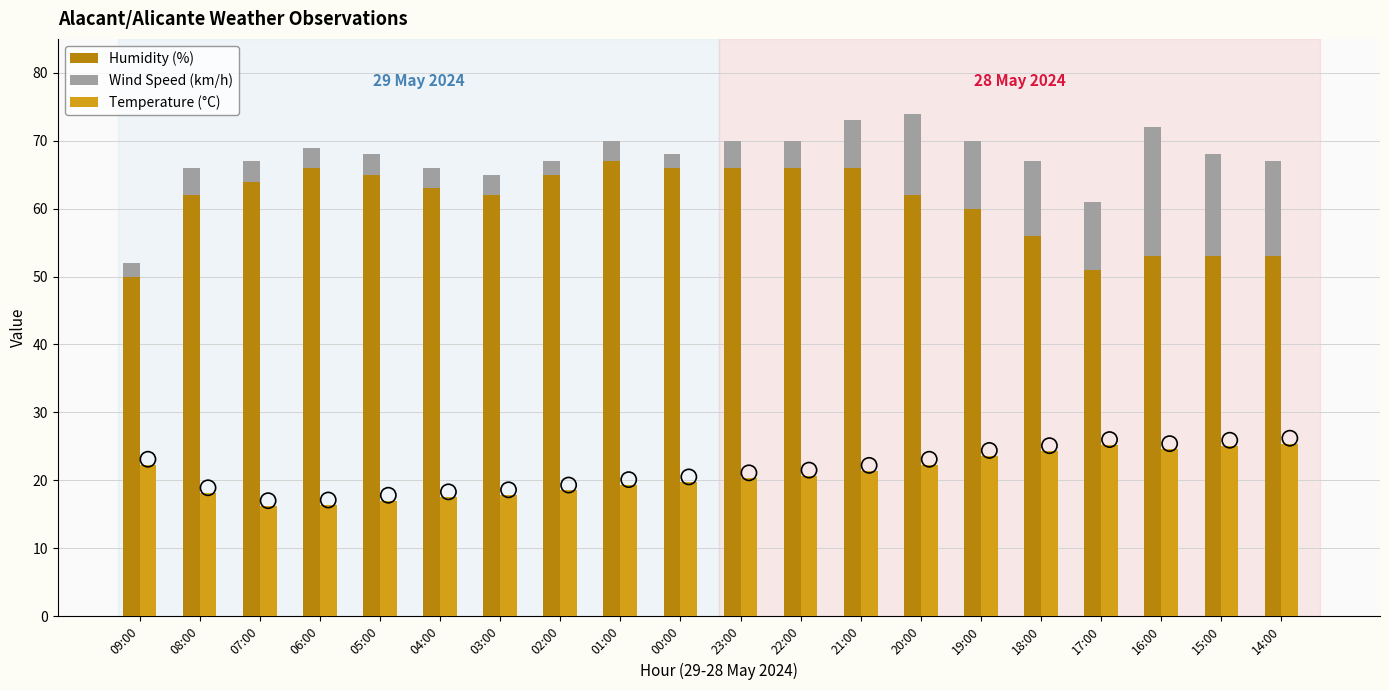

Which series has the largest total across all categories?

Humidity (%)